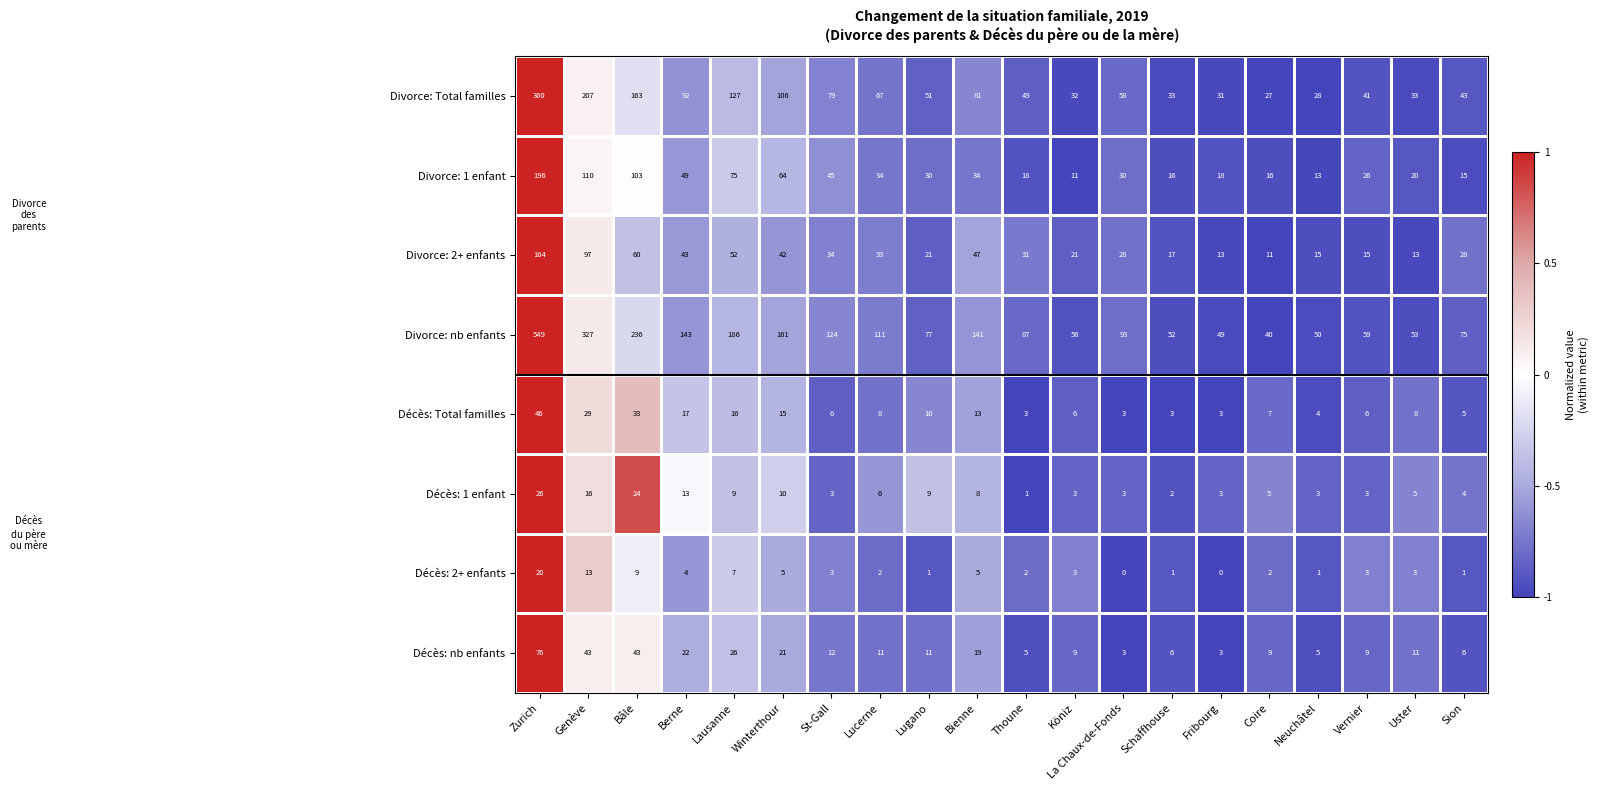

How many distinct data groups are displayed?

8